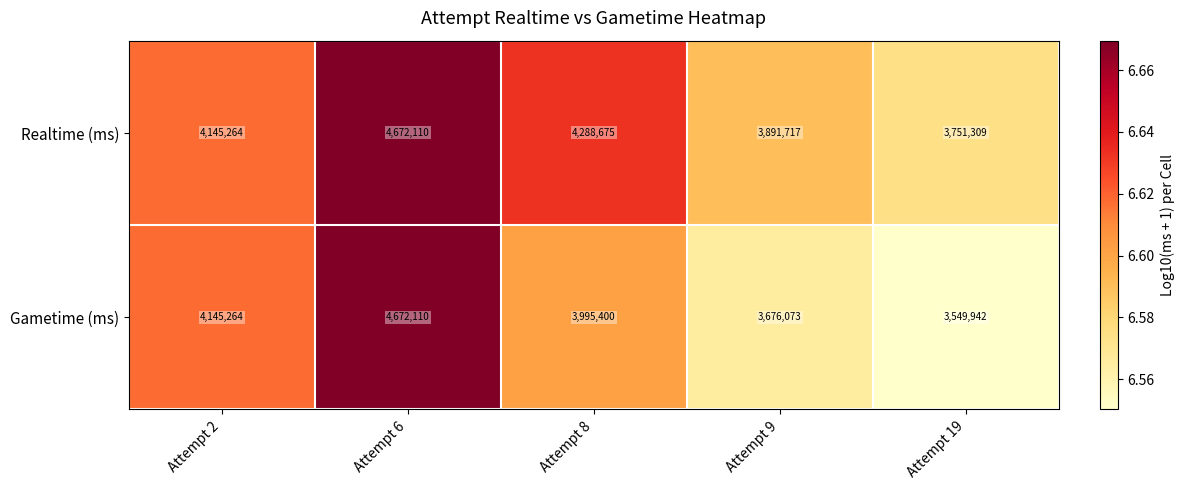

Which series has the largest total across all categories?

Realtime (ms)